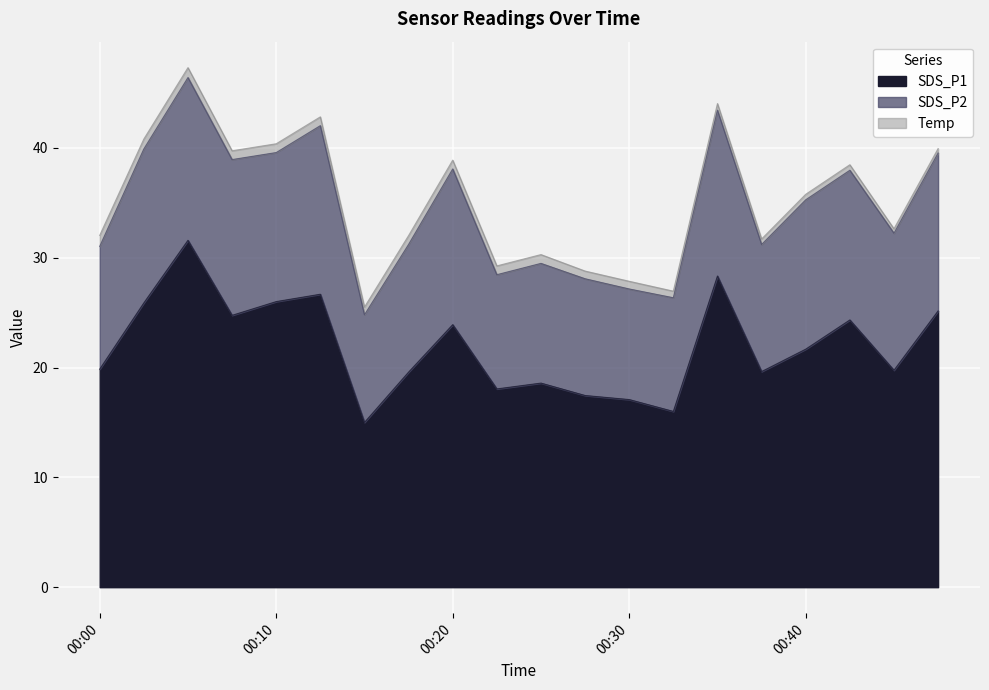

At which label does SDS_P2 reach its peak?

00:13